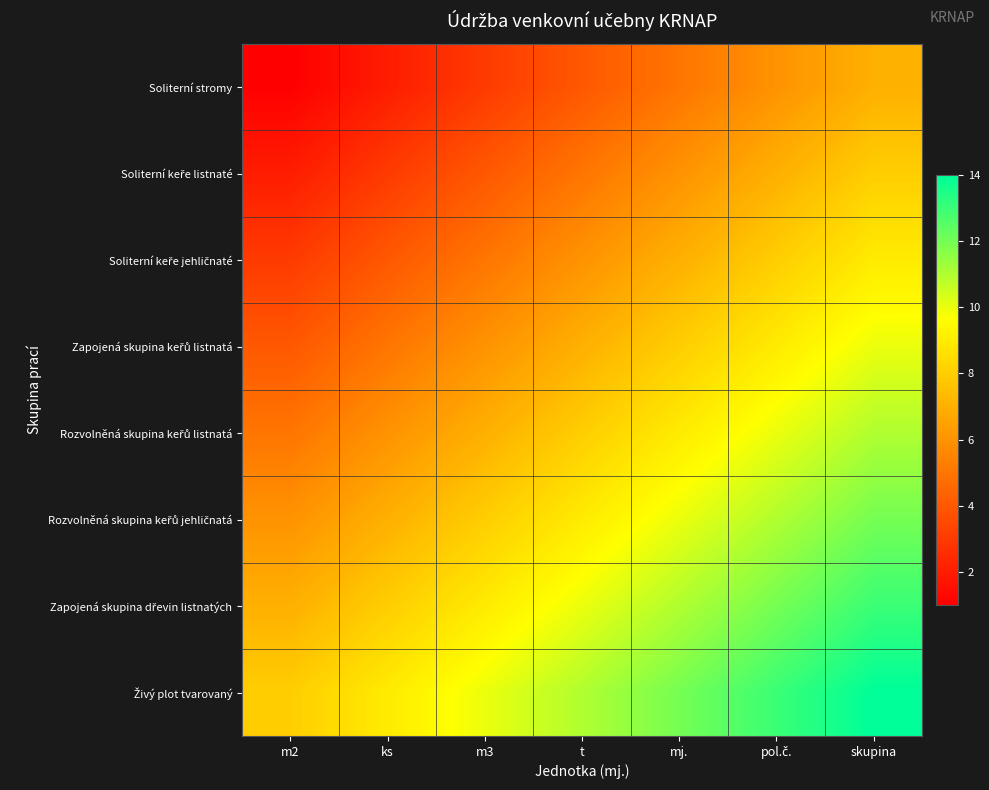

Rank the series at pol.č. from highest to lowest value.

Živý plot tvarovaný, Zapojená skupina dřevin listnatých, Rozvolněná skupina keřů jehličnatá, Rozvolněná skupina keřů listnatá, Zapojená skupina keřů listnatá, Soliterní keře jehličnaté, Soliterní keře listnaté, Soliterní stromy